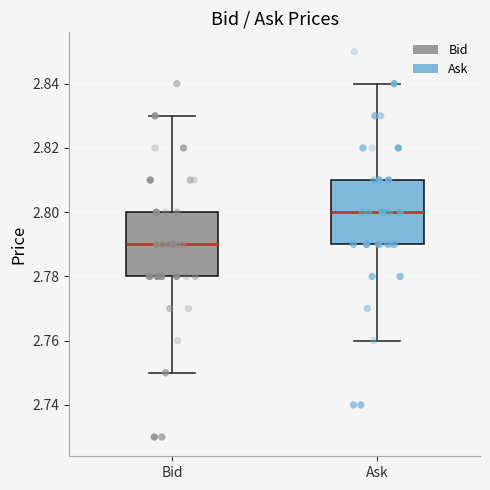

Where is the upper edge of the box for Ask on the y-axis? The values are not printed on the chart, so give them approximately, as read against the axis.

2.81